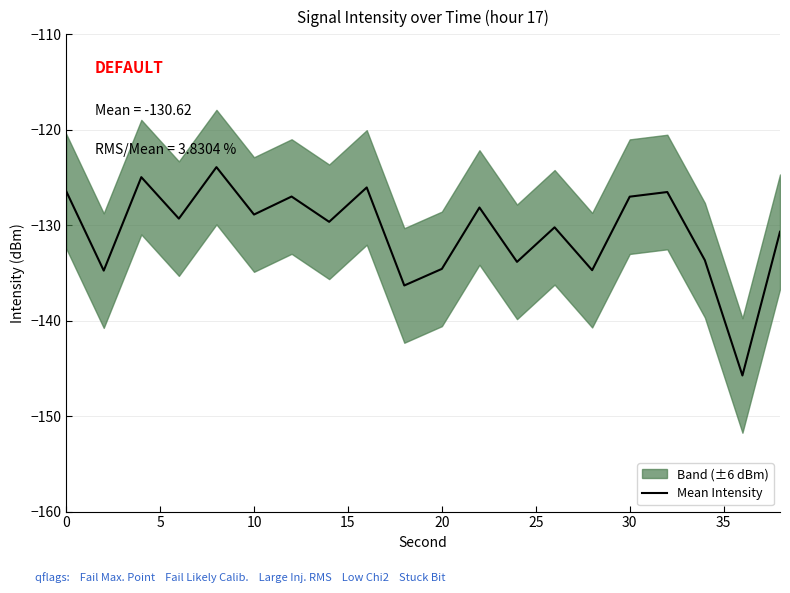

What is the minimum value for Mean Intensity?

-145.7